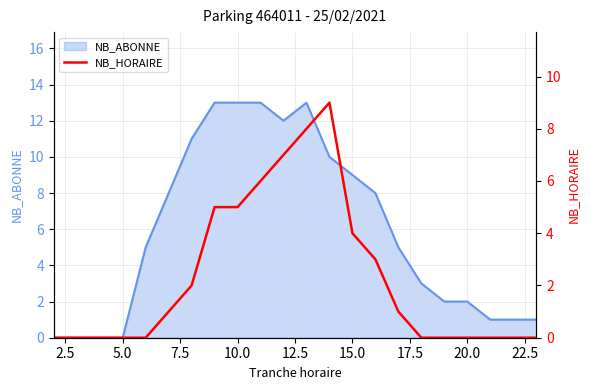

How many values are below 1?

11